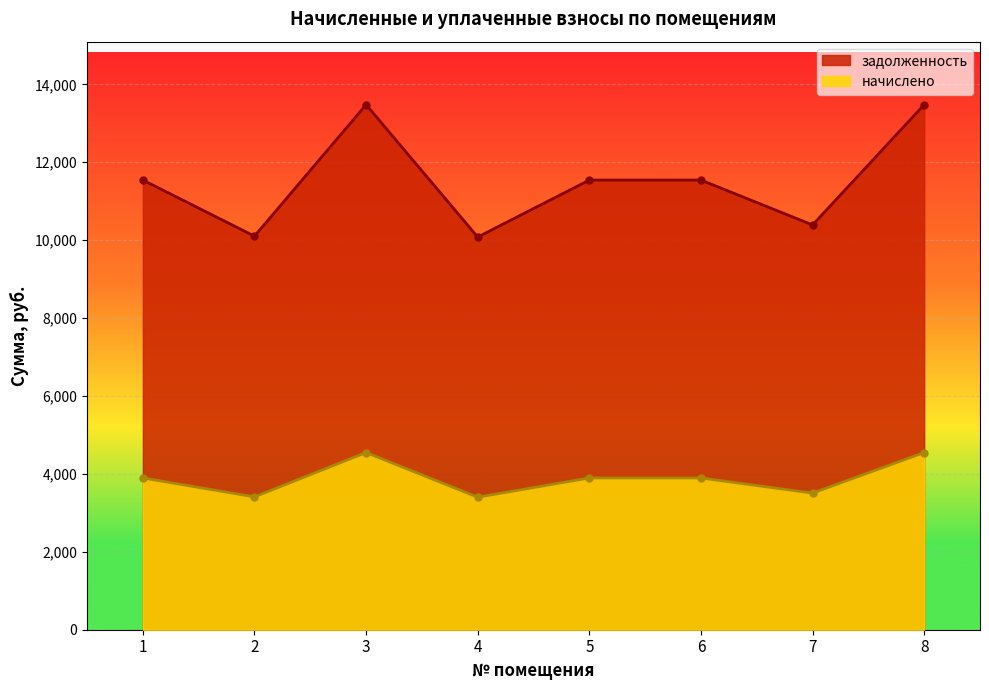

Which series has the largest total across all categories?

задолженность